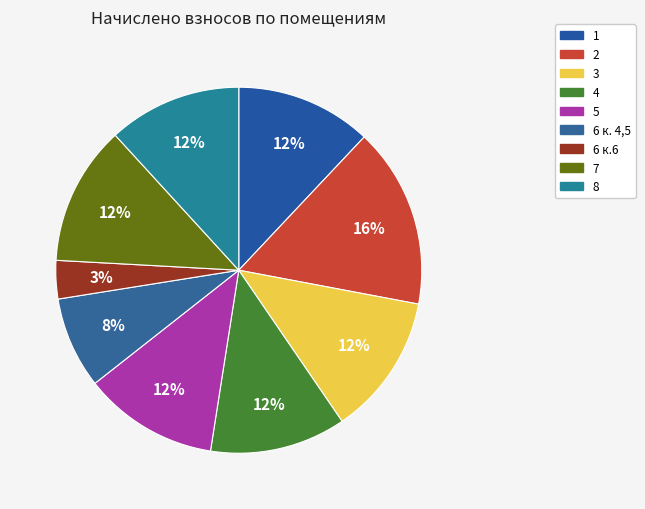

What percentage is the 5 slice, to the nearest percent?

12%